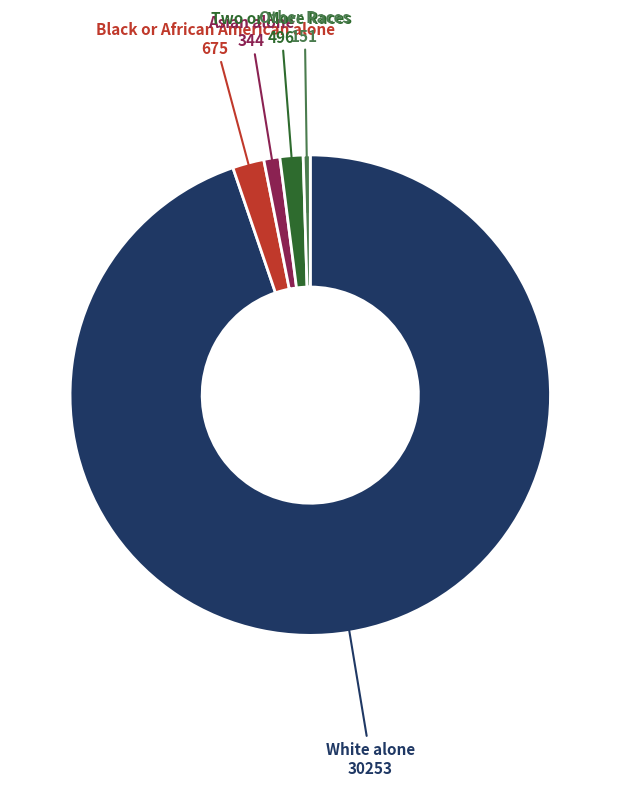

Does any single category account for the majority?

Yes